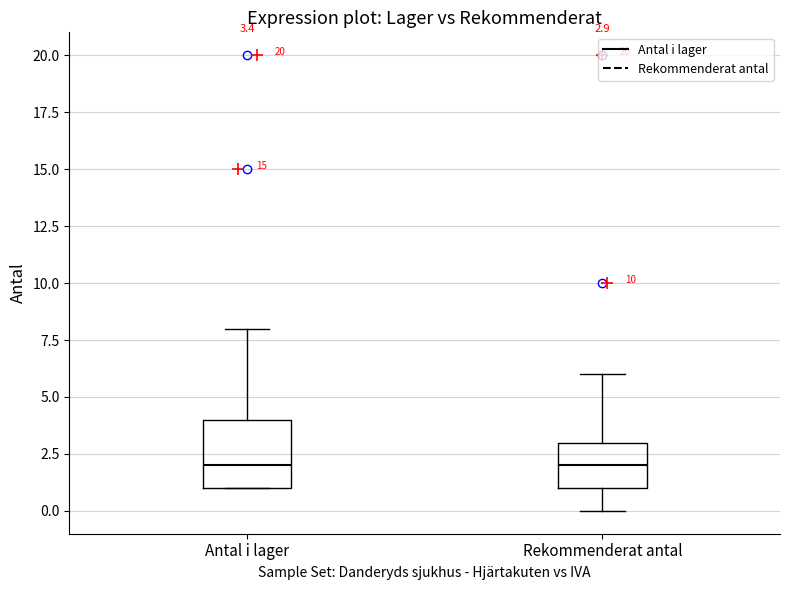

Comparing the boxes themselves (not the whiskers), which one is the tallest?

Antal i lager